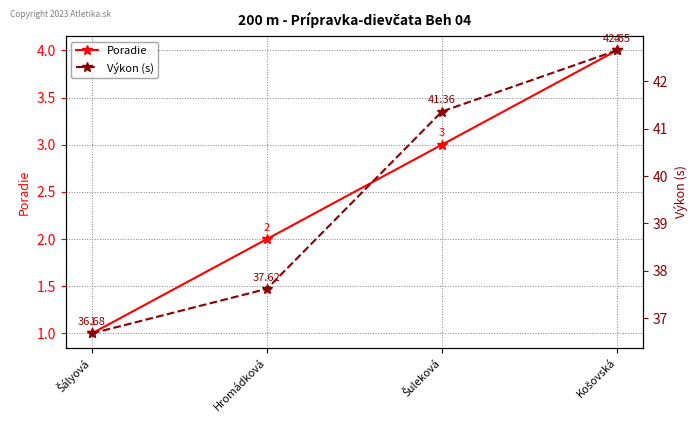

What are all the series names shown in the legend?

Poradie, Výkon (s)